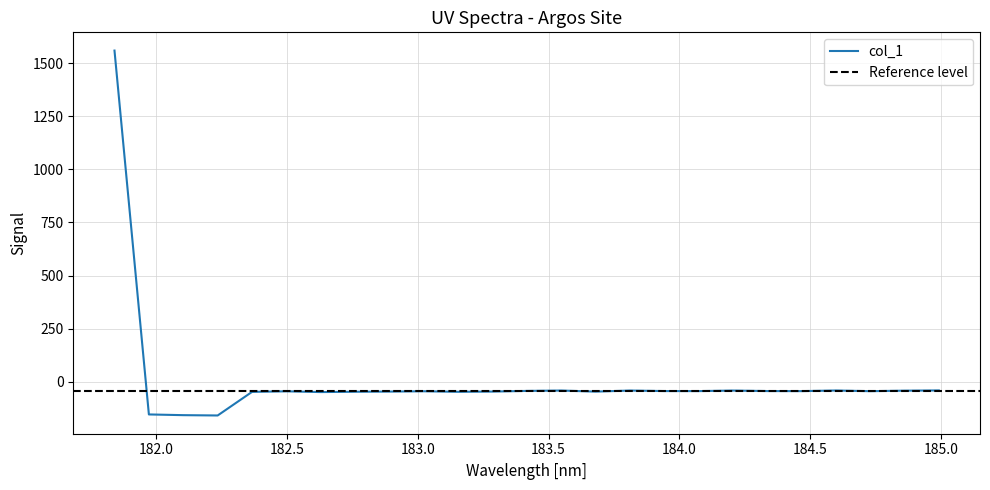

True or false: the data has more than 2 interior local peaks.

True